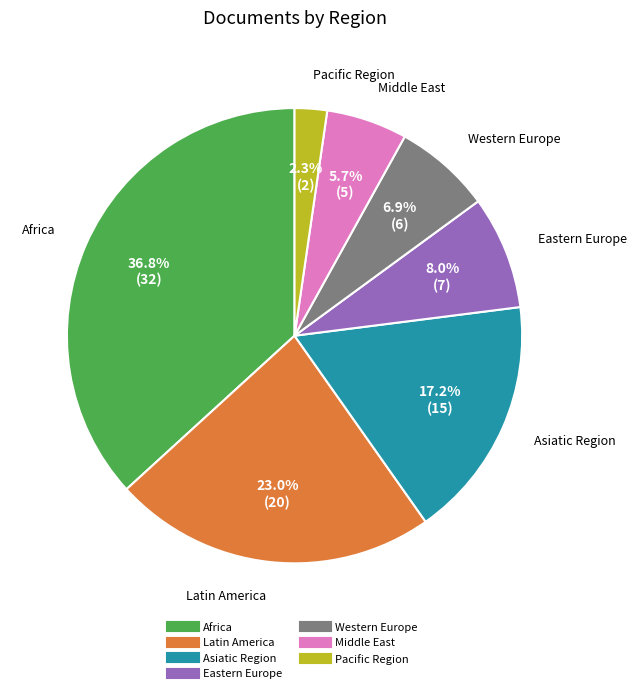

How much of the chart is everything except Pacific Region?

97.7%